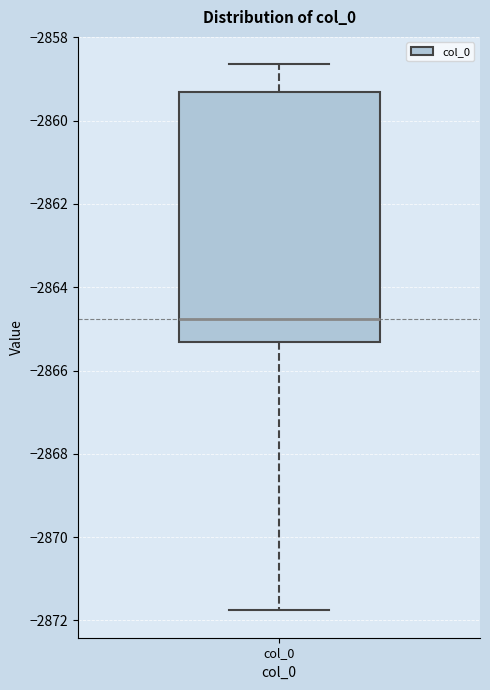

Read this box plot against the y-axis: the position of the median line, the range covered by the box, and the ends of both whiskers. The values are not printed on the chart, so give them approximately, as read against the axis.

median -2864.8, box -2865.4 to -2859.4, whiskers -2871.8 to -2858.6